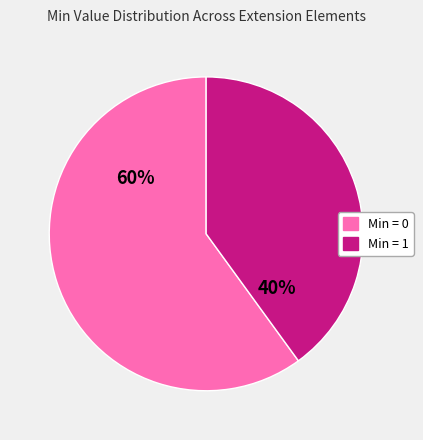

Does any single category account for the majority?

Yes